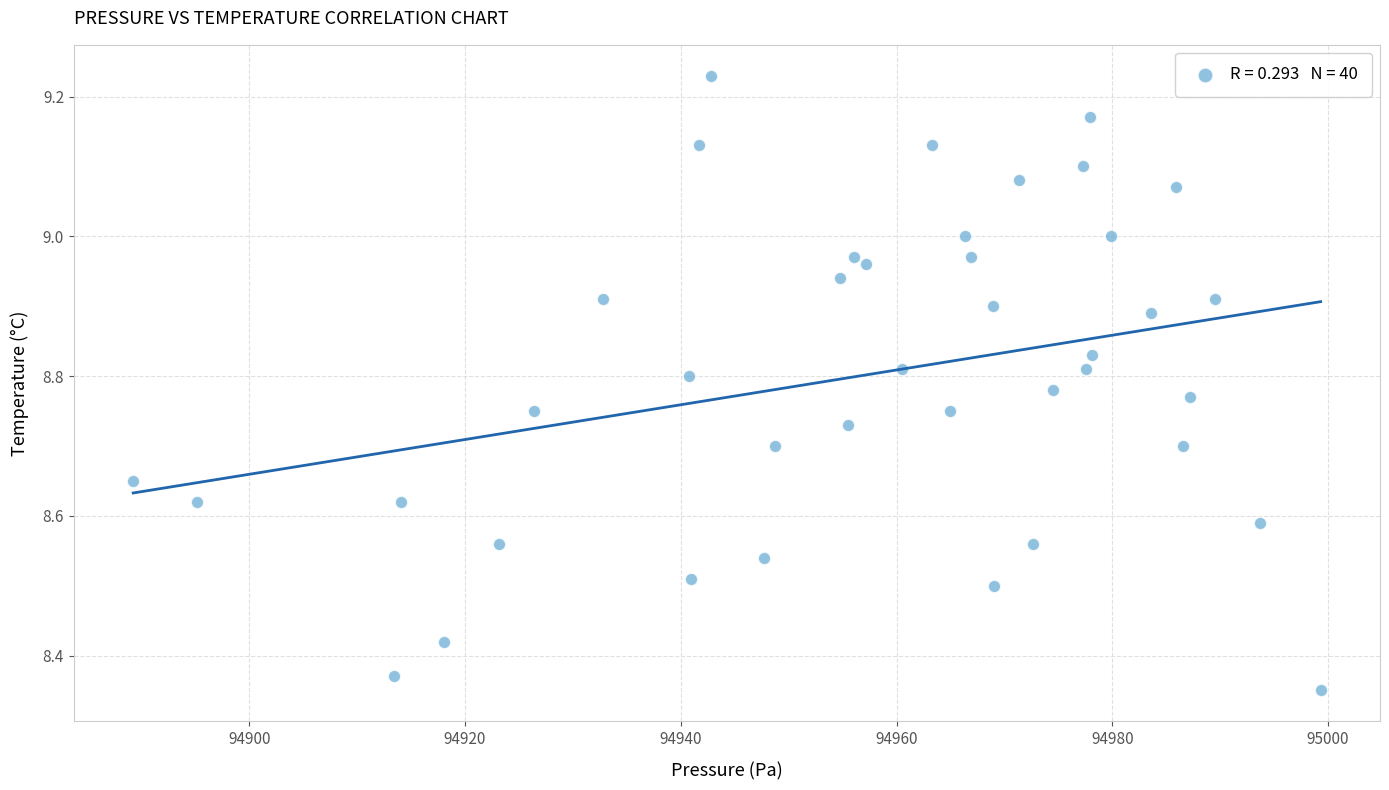

What is the range of Y values (max minus min)?

0.9